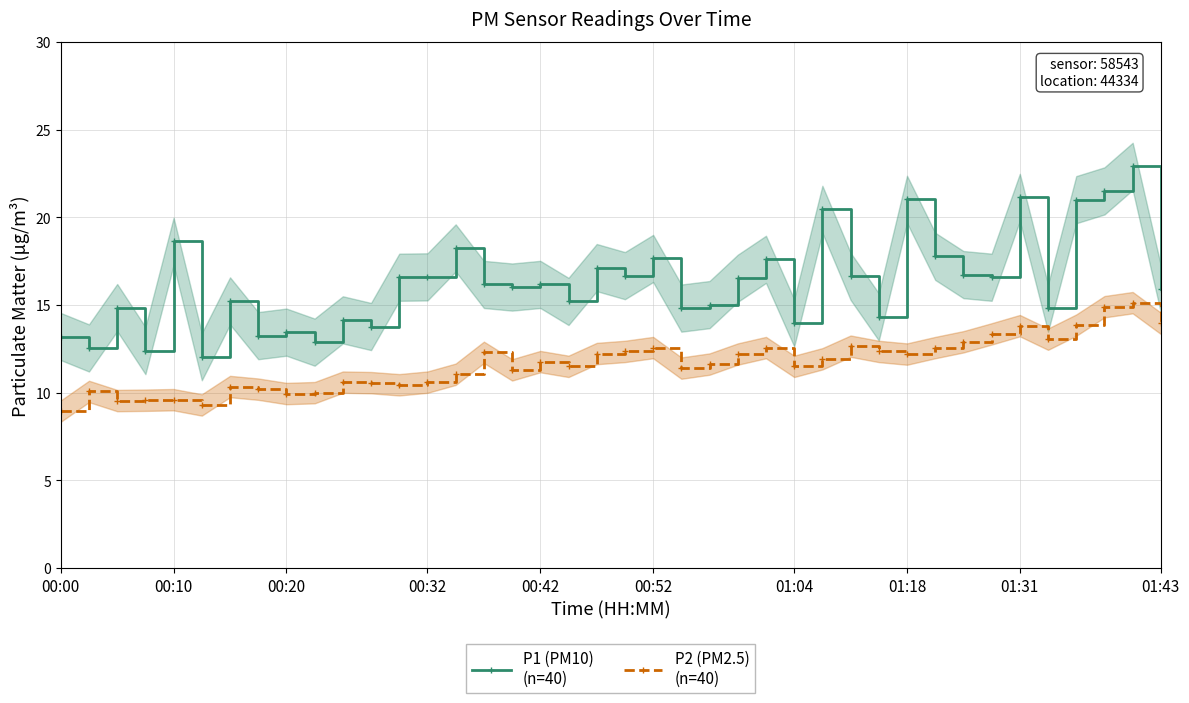

Reading left to right, what are all the values shown in this chart?

P1 (PM10)
(n=40): 13.2	12.6	14.8	12.4	18.6	12.1	15.2	13.2	13.4	12.9	14.2	13.8	16.6	16.6	18.2	16.2	16.0	16.2	15.2	17.1	16.7	17.6	14.8	15.0	16.5	17.6	14.0	20.4	16.6	14.3	21.0	17.8	16.7	16.6	21.1	14.8	21.0	21.5	22.9	15.9
P2 (PM2.5)
(n=40): 8.9	10.1	9.6	9.6	9.6	9.3	10.3	10.2	9.9	10.0	10.6	10.6	10.4	10.6	11.1	12.3	11.3	11.8	11.5	12.2	12.3	12.6	11.4	11.6	12.2	12.6	11.5	11.9	12.7	12.3	12.2	12.6	12.9	13.3	13.8	13.1	13.8	14.9	15.1	13.9